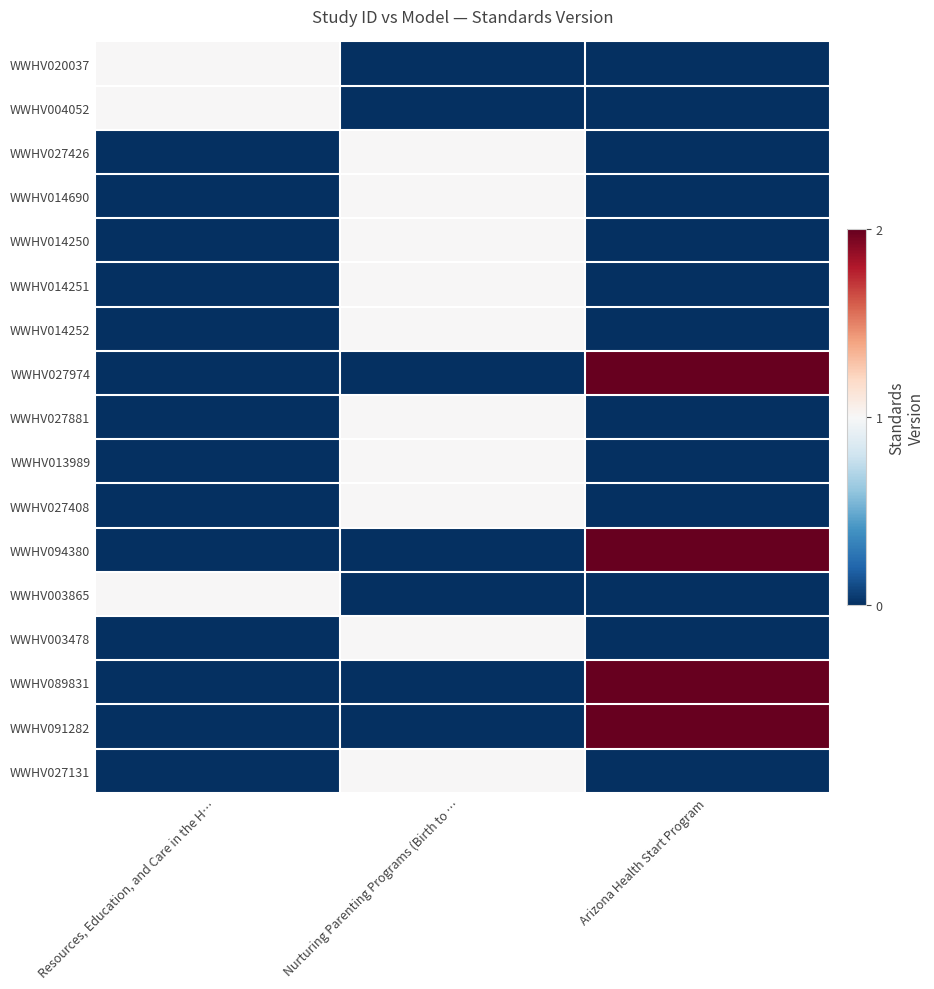

What is the difference between the highest and lowest values at Resources, Education, and Care in the H…?

1